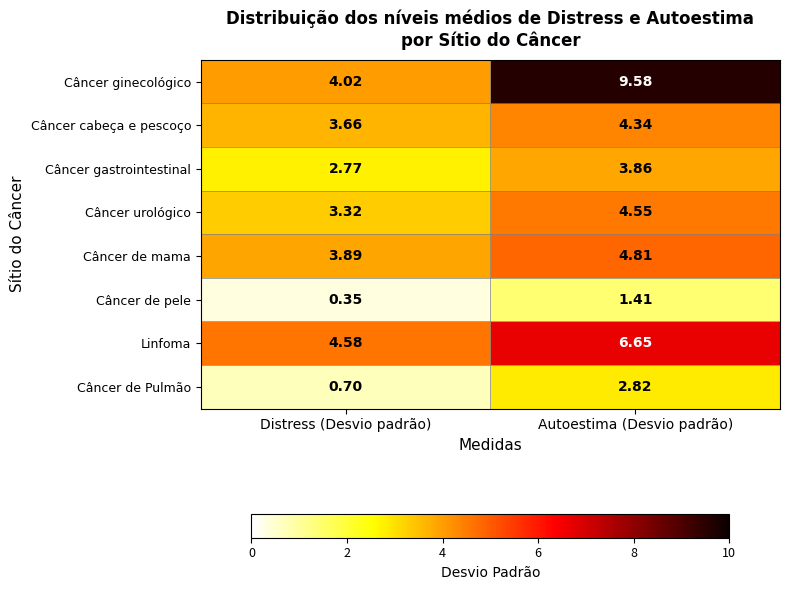

Which series has the widest spread of values?

Câncer ginecológico